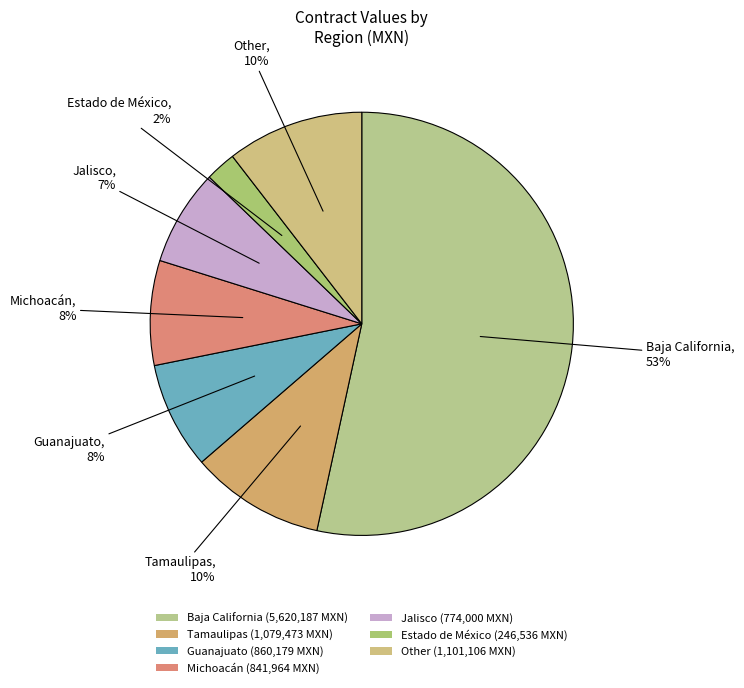

What is the largest slice in the pie chart?

Baja California (5,620,187 MXN)